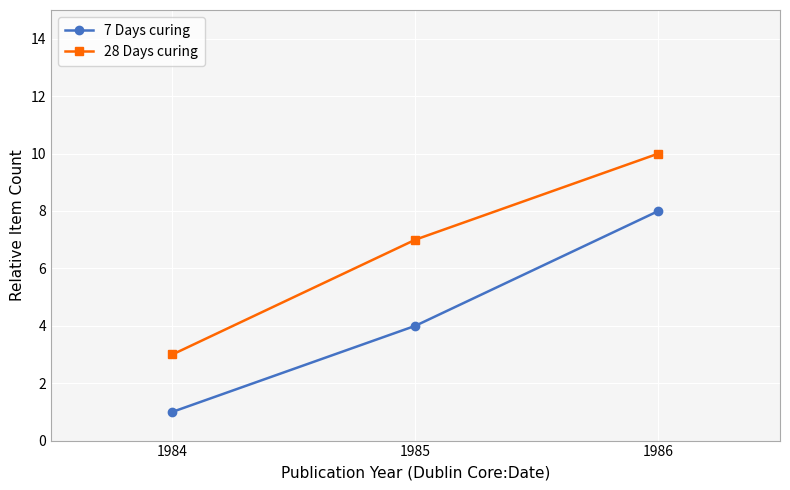

Reading left to right, extract all data points from this chart.

7 Days curing: 1	4	8
28 Days curing: 3	7	10